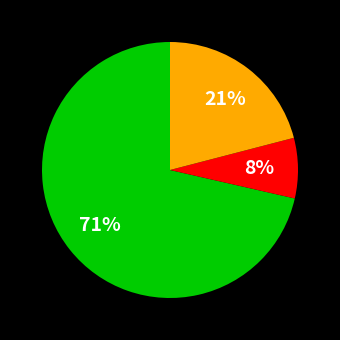

To the nearest percent, what is the average slice percentage?

33%